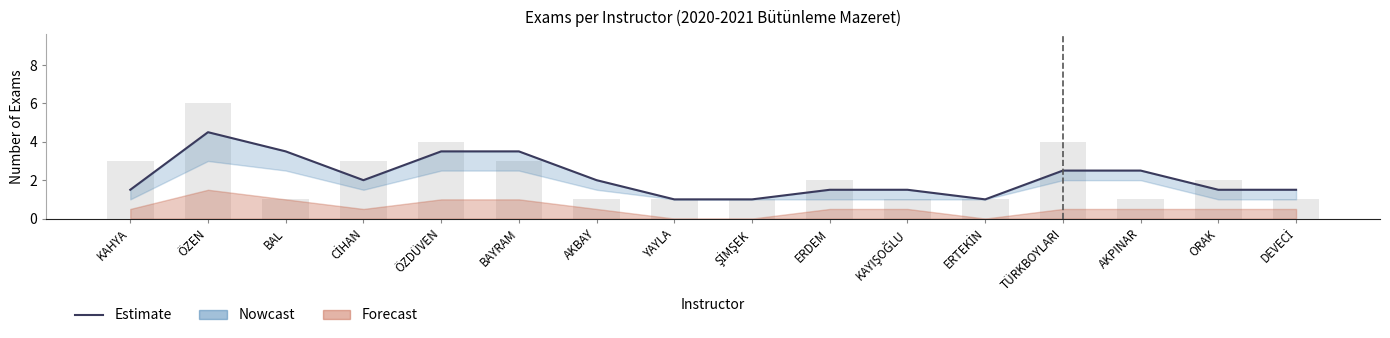

True or false: the data shows 4.5 at ÖZEN.

True